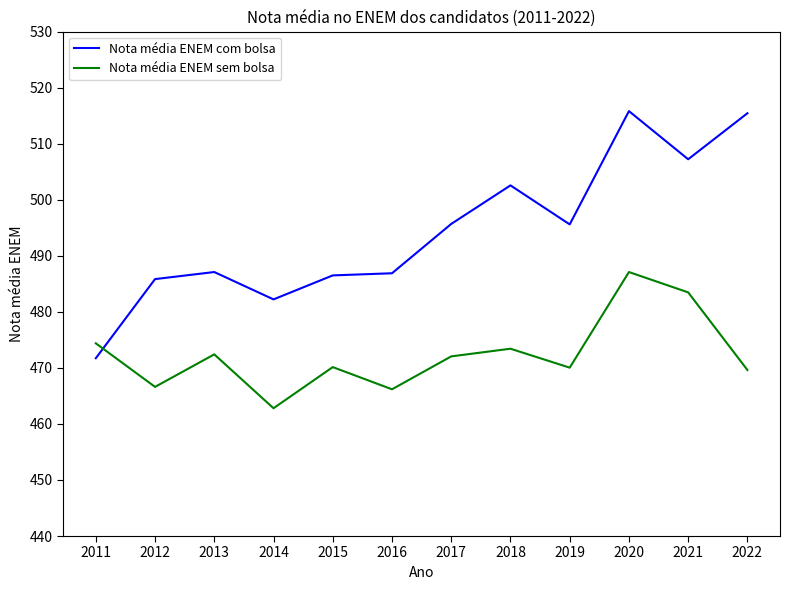

What is the difference between the maximum and minimum values in the Nota média ENEM com bolsa series?

44.1